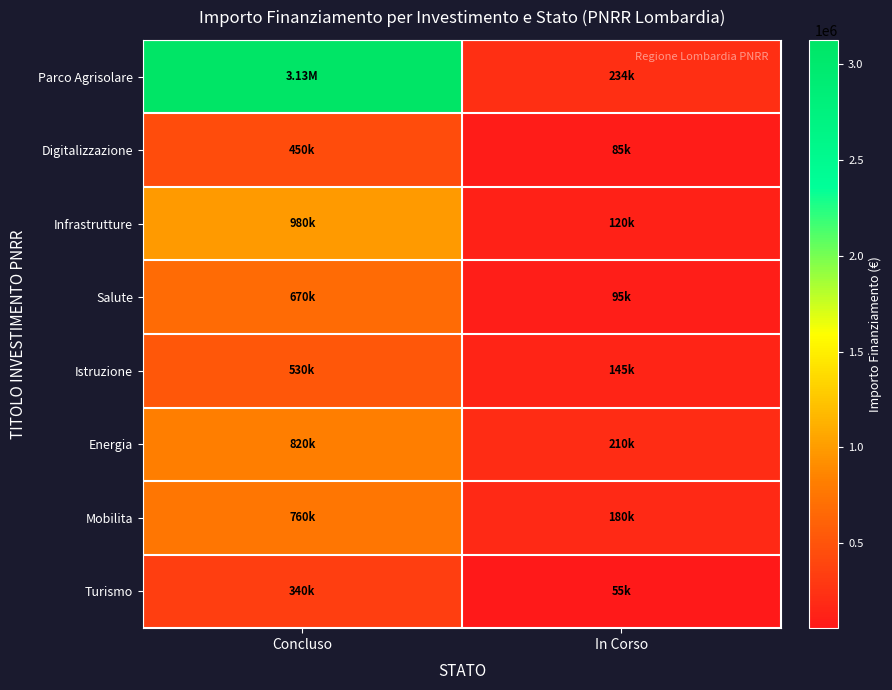

How many series are shown in this chart?

8